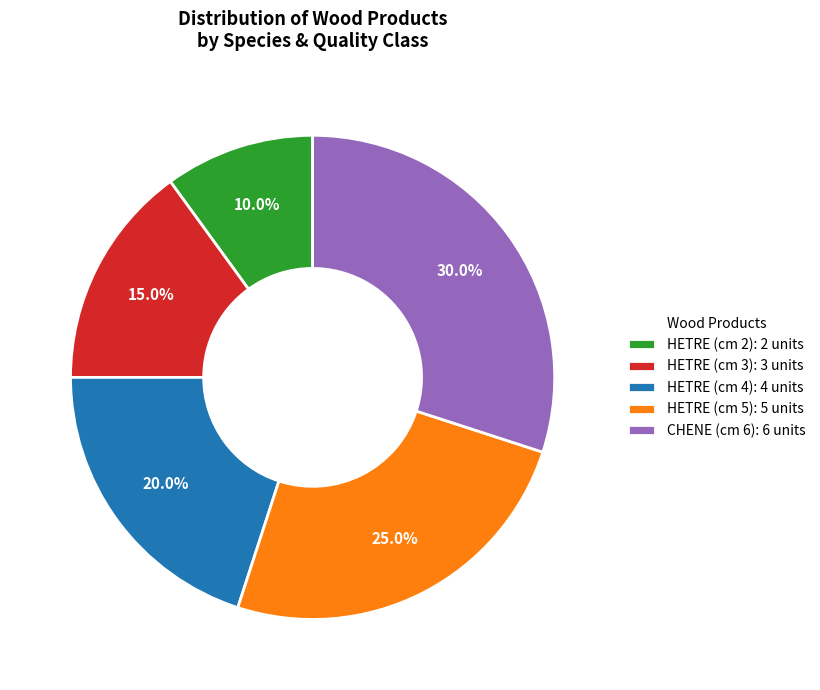

What is the largest slice in the pie chart?

CHENE (cm 6): 6 units